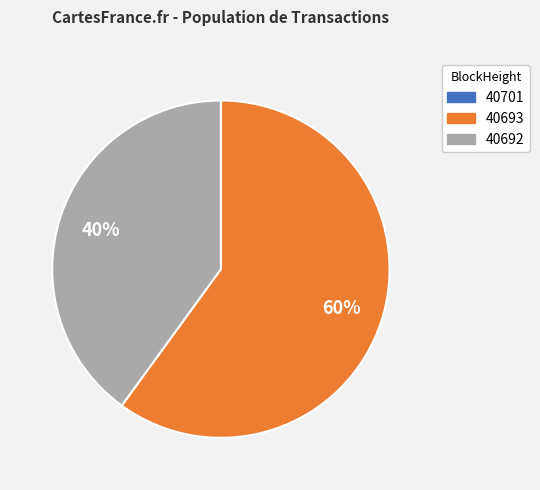

True or false: 40692 accounts for 40% of the total.

True